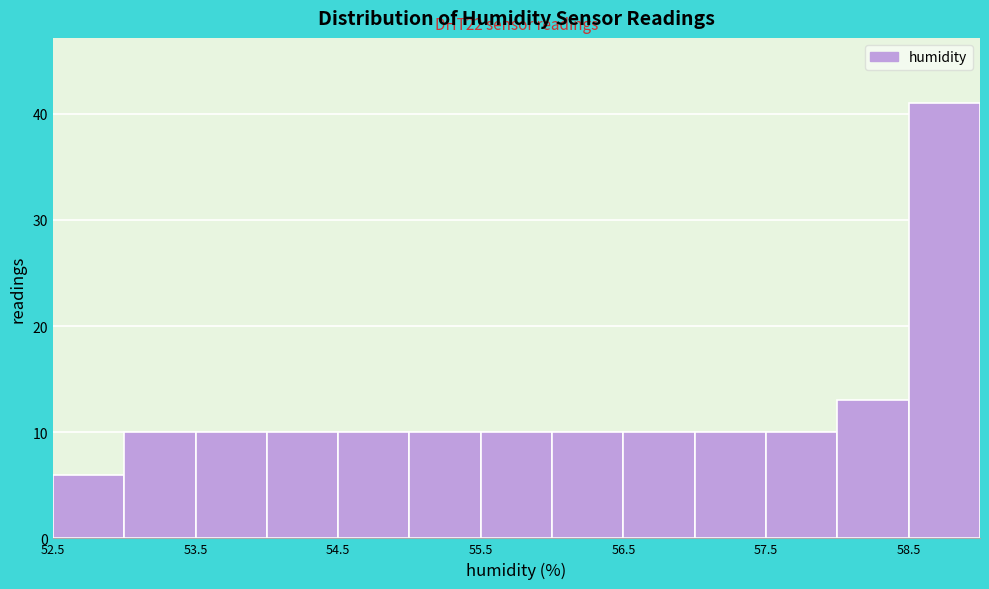

Over which range of the x-axis is the bar tallest?

58.5 to 59.0